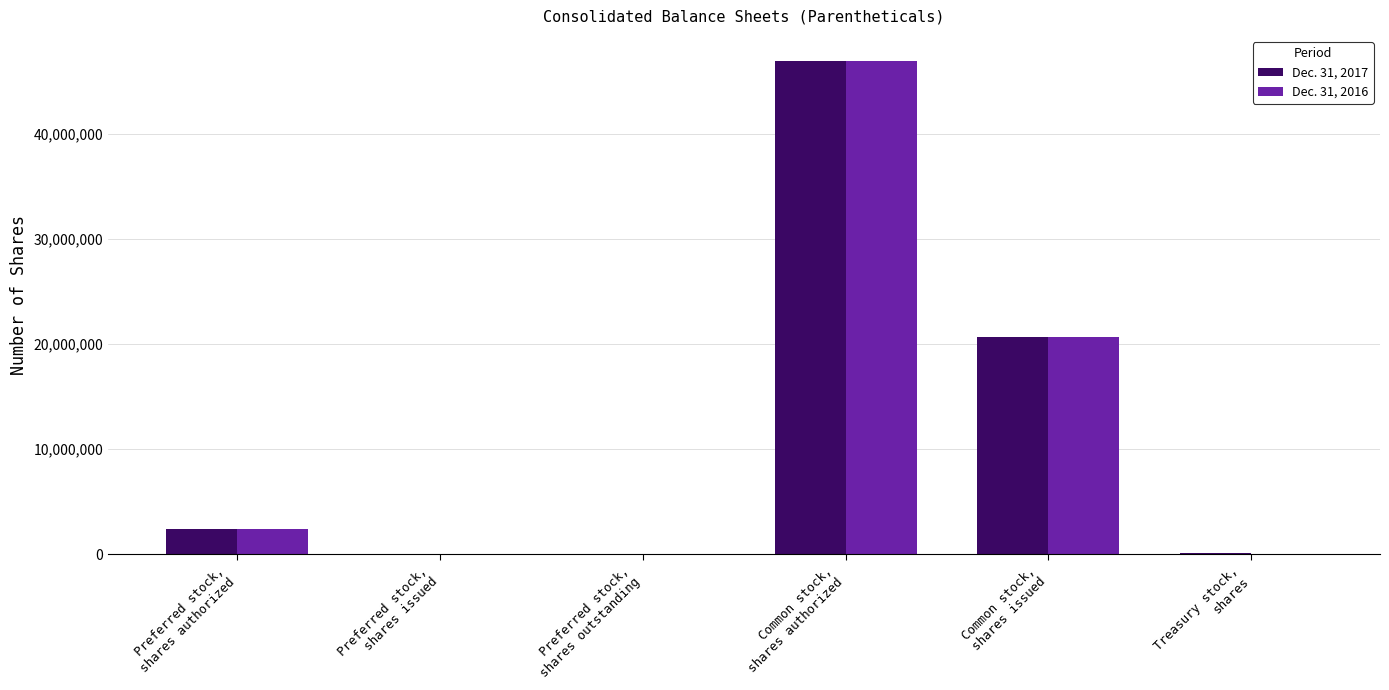

What is the maximum value shown in the chart?

47000000